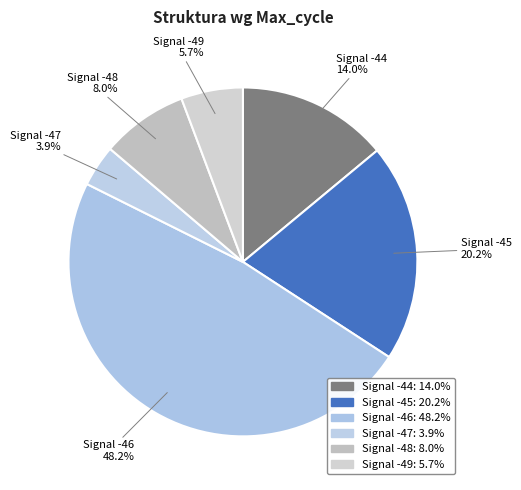

How many slices are in this pie chart?

6